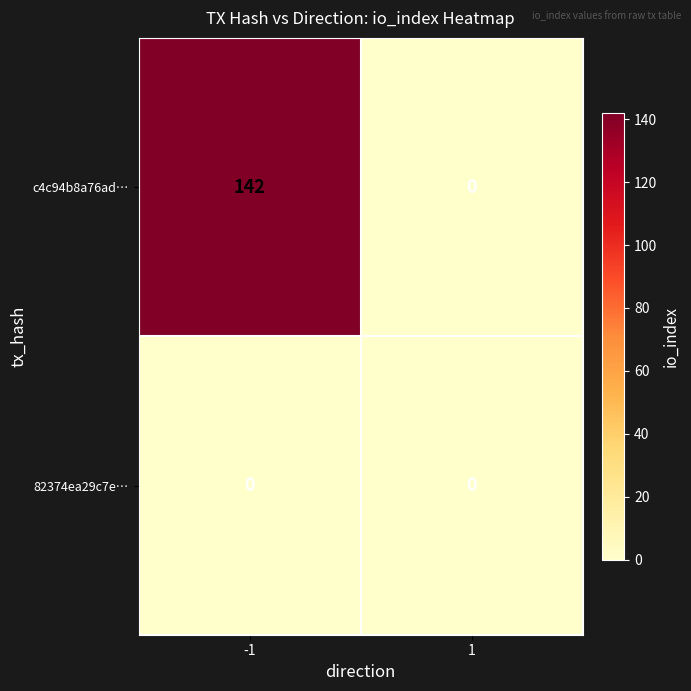

What value does the c4c94b8a76ad… series have at -1, to the nearest 5?

140